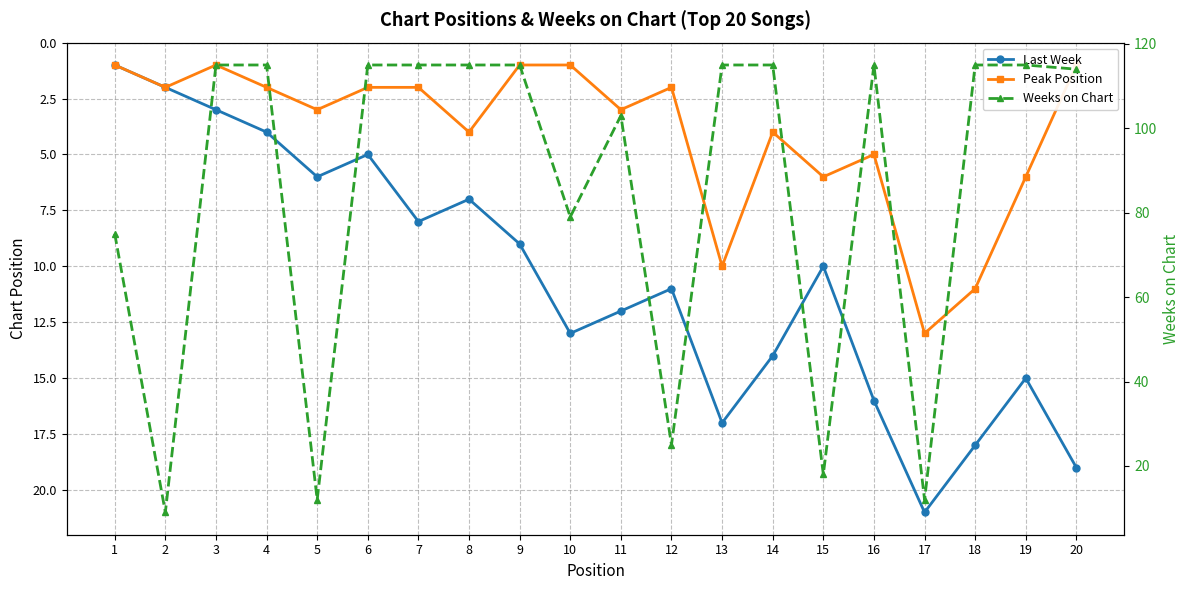

True or false: Last Week and Weeks on Chart intersect in this chart.

True